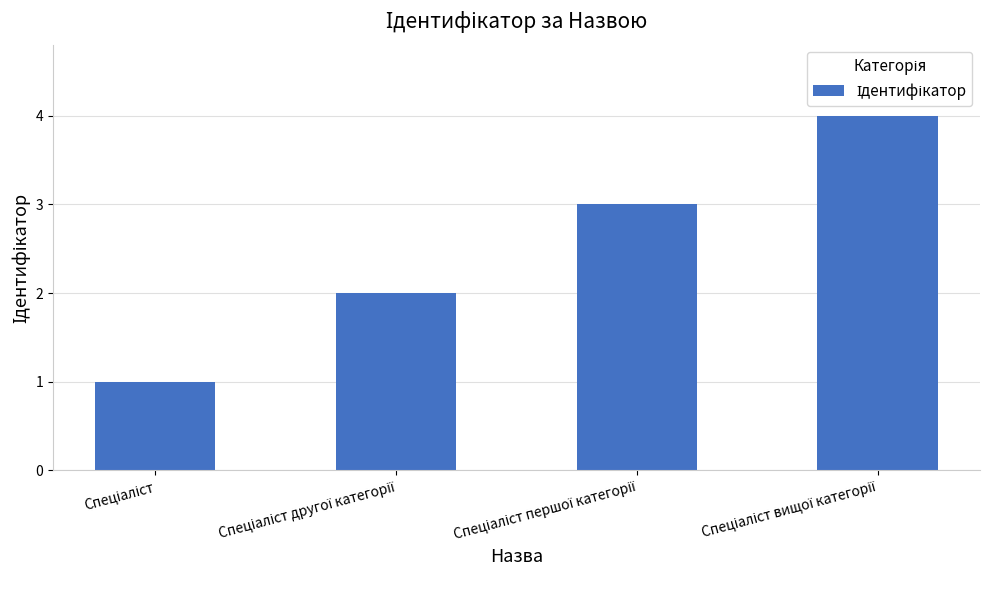

What is the maximum value shown in the chart?

4